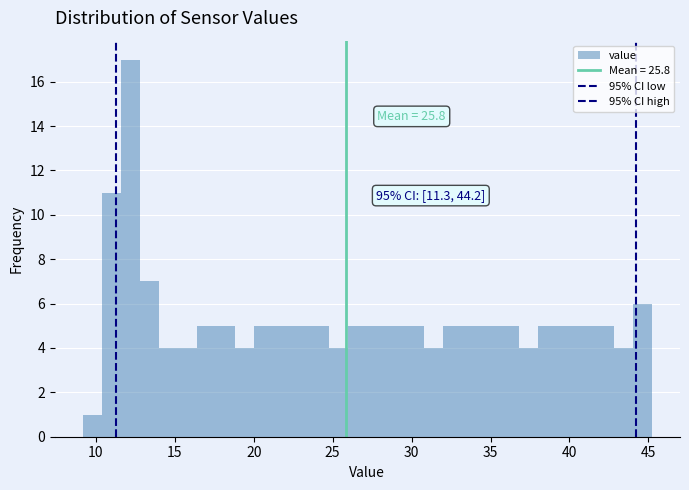

Around what value on the x-axis is the tallest bar? Give the approximate position of its centre, as read against the axis.

12.0